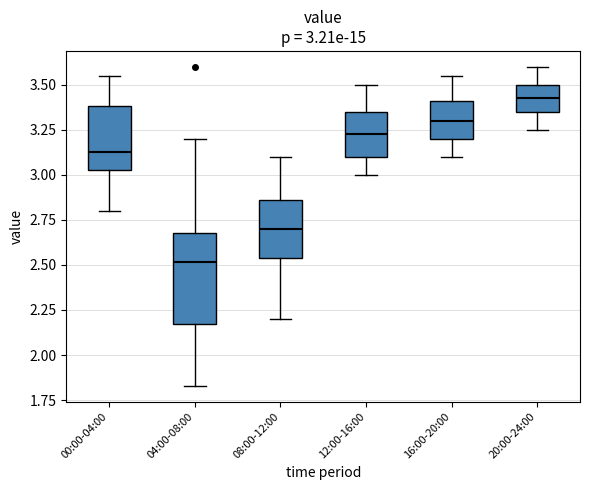

Which box is the tallest, from its lower edge to its upper edge?

04:00-08:00